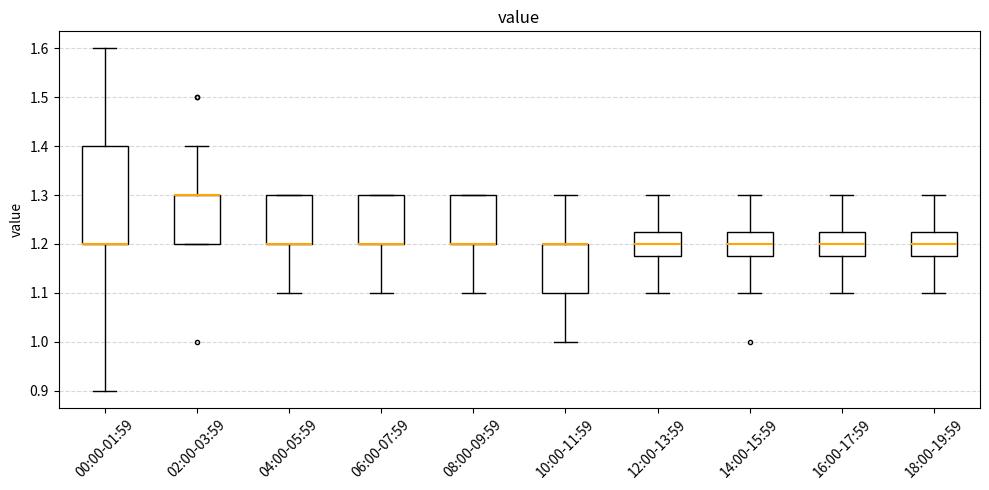

Comparing the boxes themselves (not the whiskers), which one is the tallest?

00:00-01:59